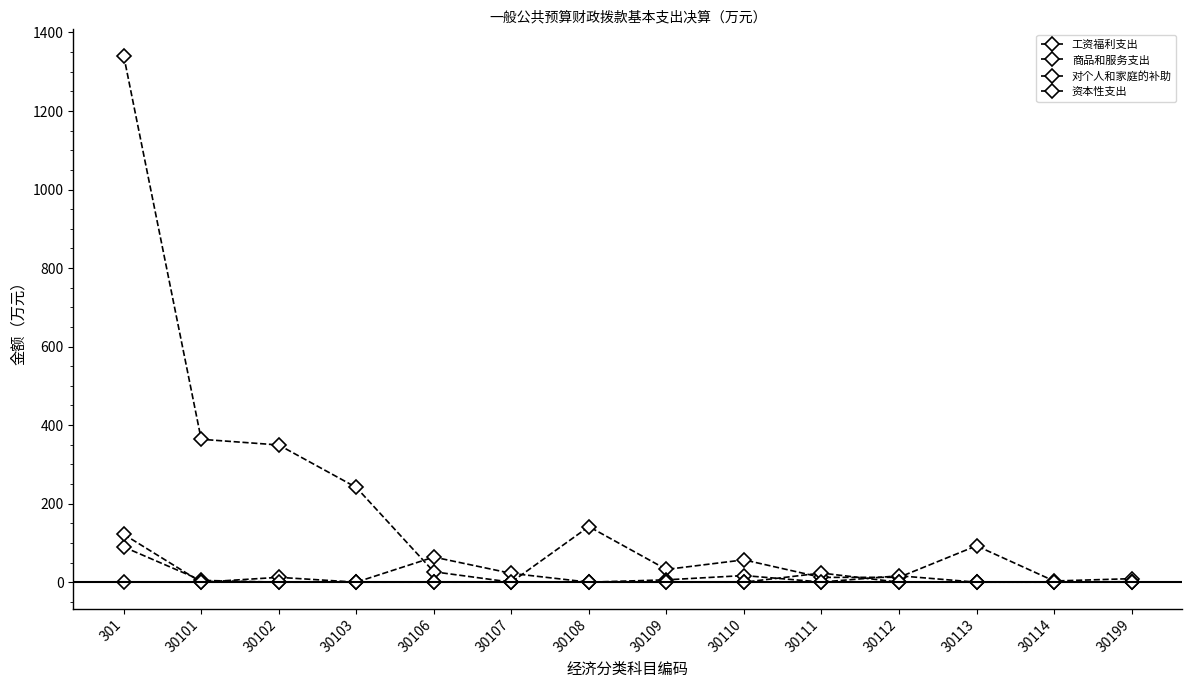

What is the sum of all 工资福利支出 values?

2682.2